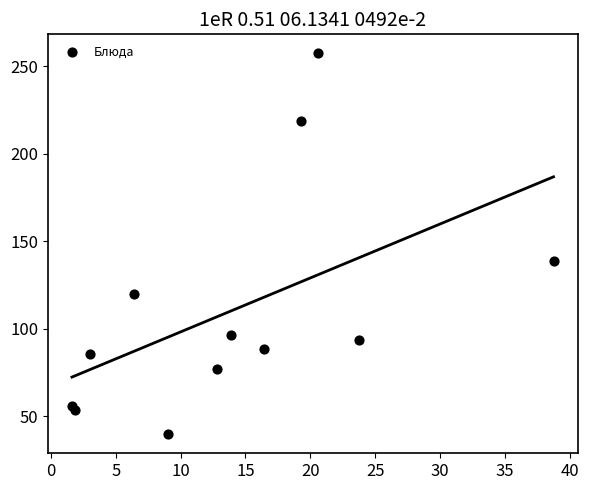

What is the average X value?

14.0